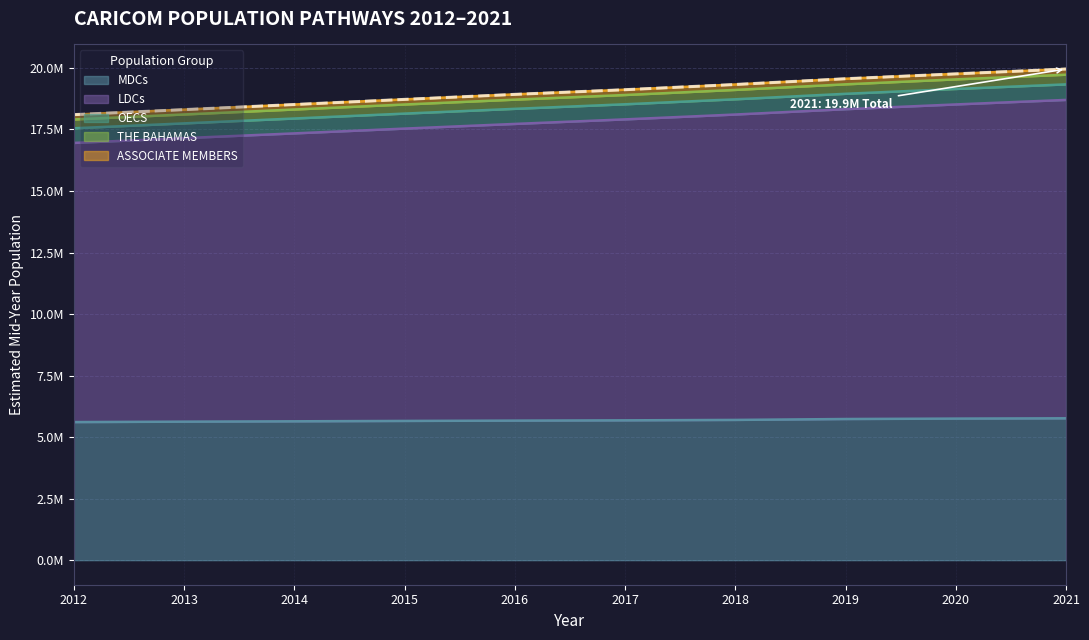

What is the value of the ASSOCIATE MEMBERS point at the 10th from the left?

19957857